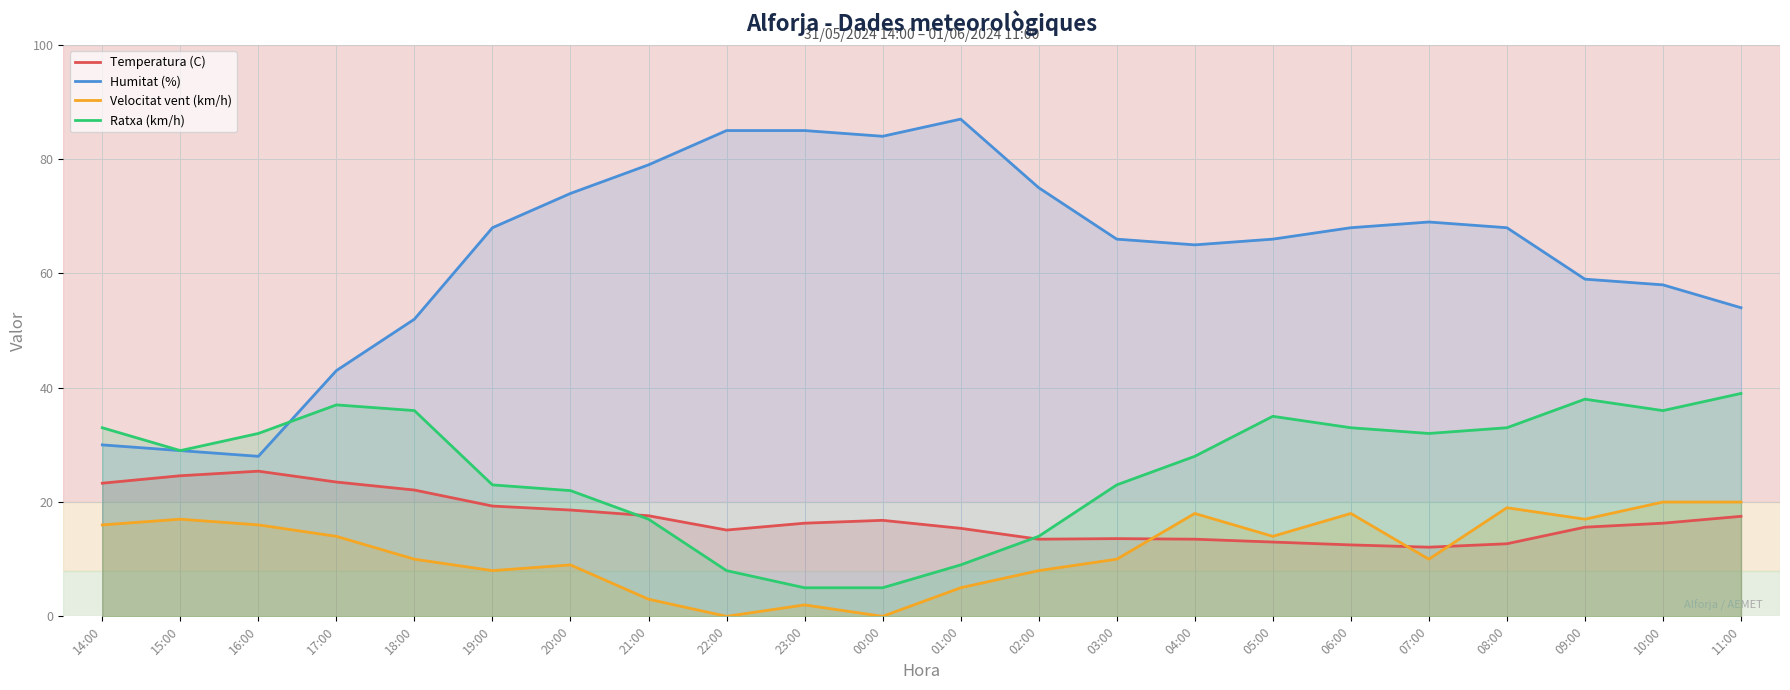

At which label does Temperatura (C) first exceed 16?

14:00